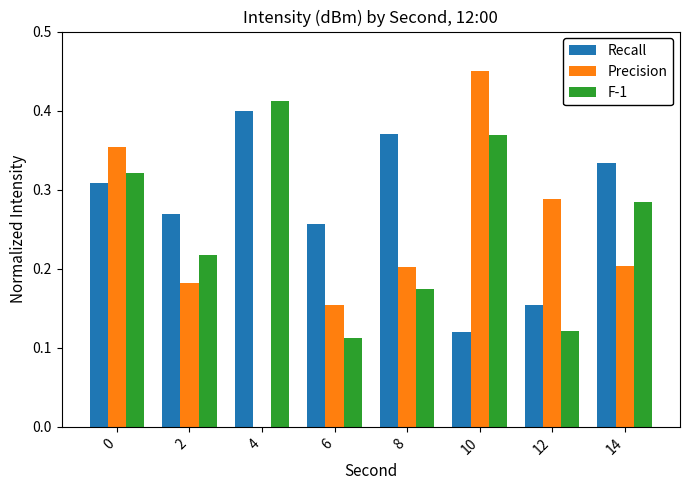

Which category has the highest value in the Recall series?

4